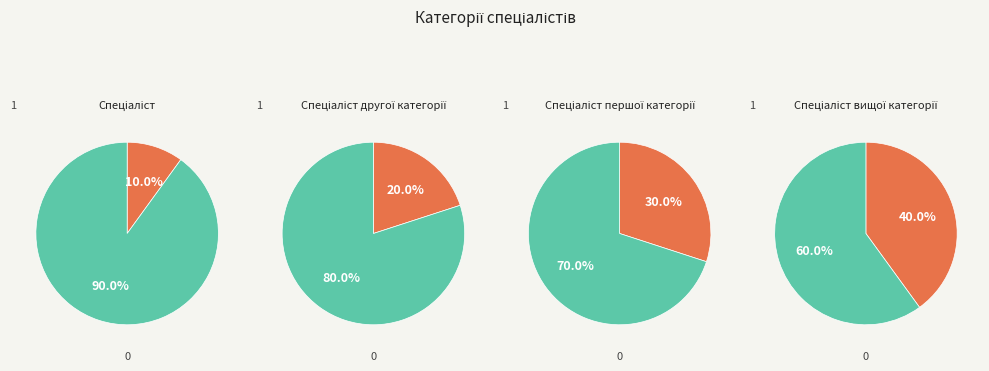

Count the number of slices in the pie.

4